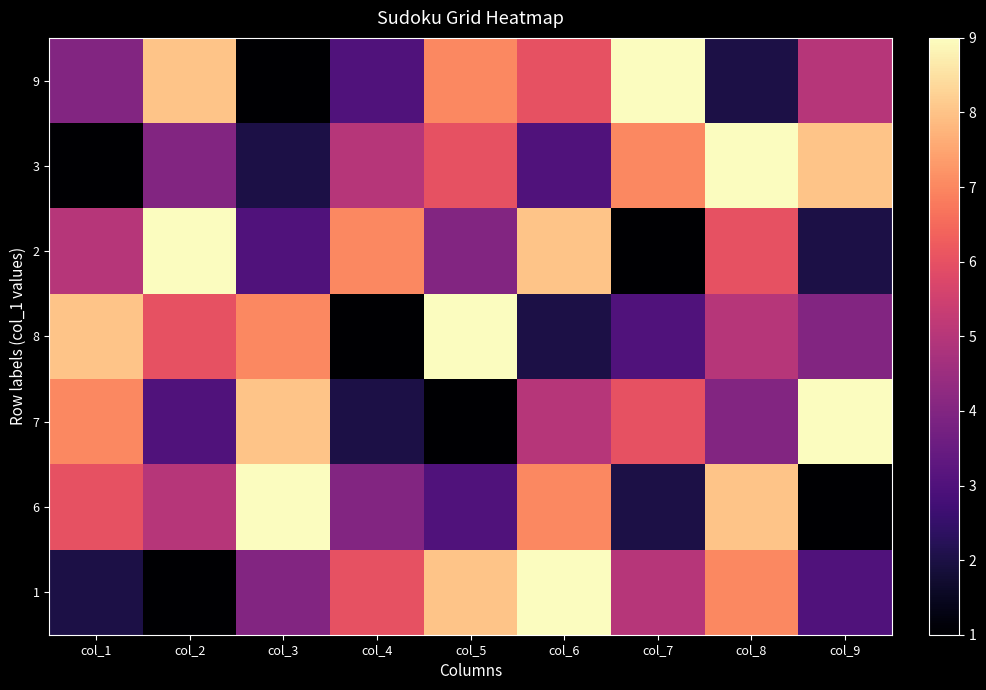

Which has a higher value, col_9 or col_1?

col_9